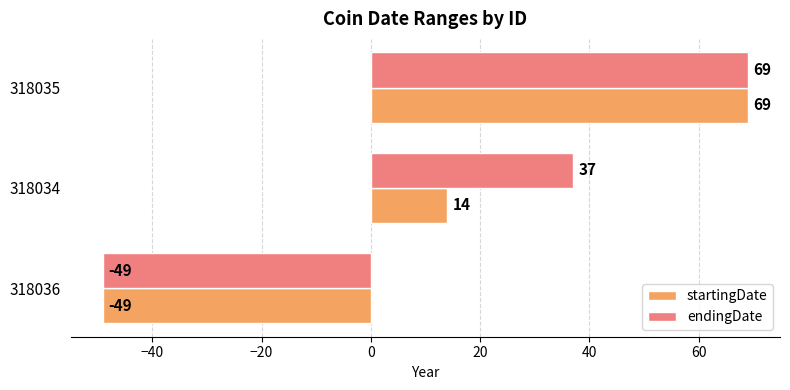

What is the average value of the endingDate series?

19